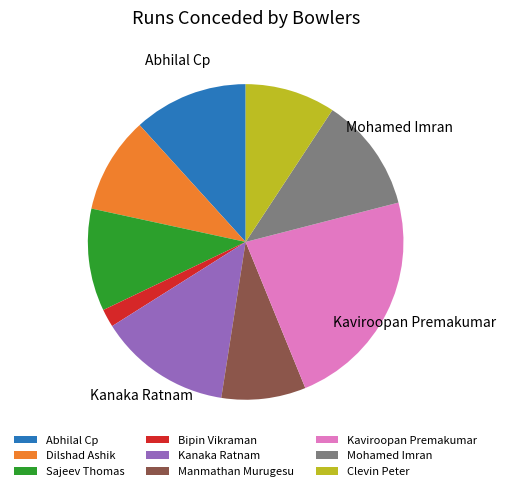

Is there any slice that represents more than half of the pie?

No